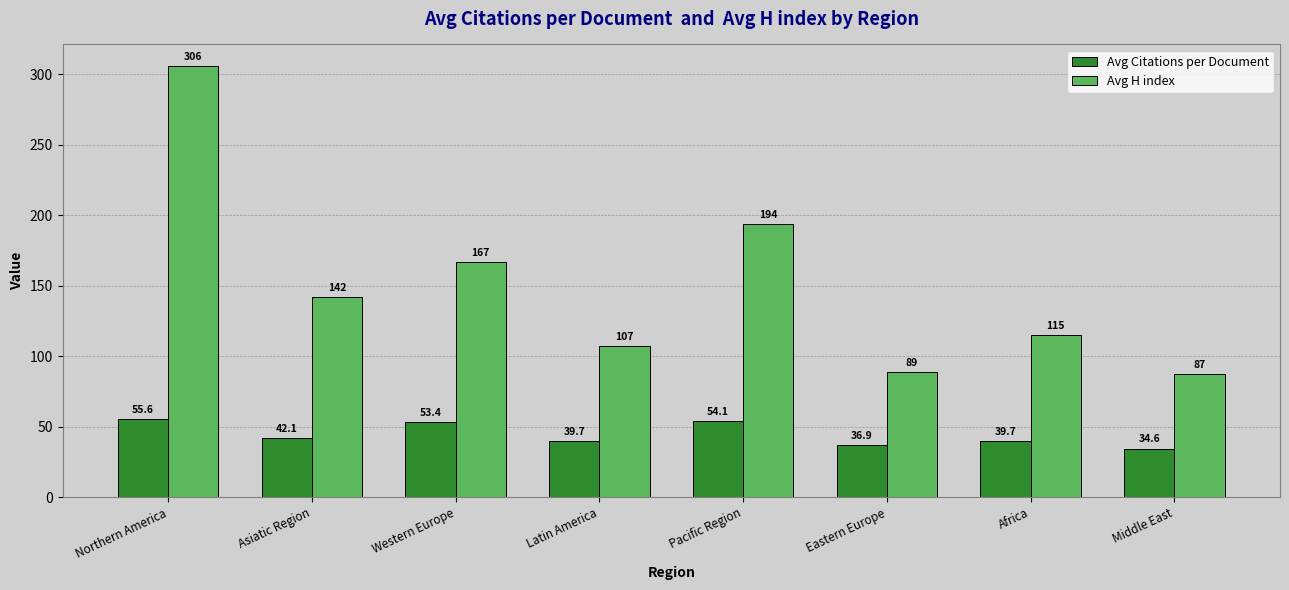

List the series in order of their peak value, lowest first.

Avg Citations per Document, Avg H index